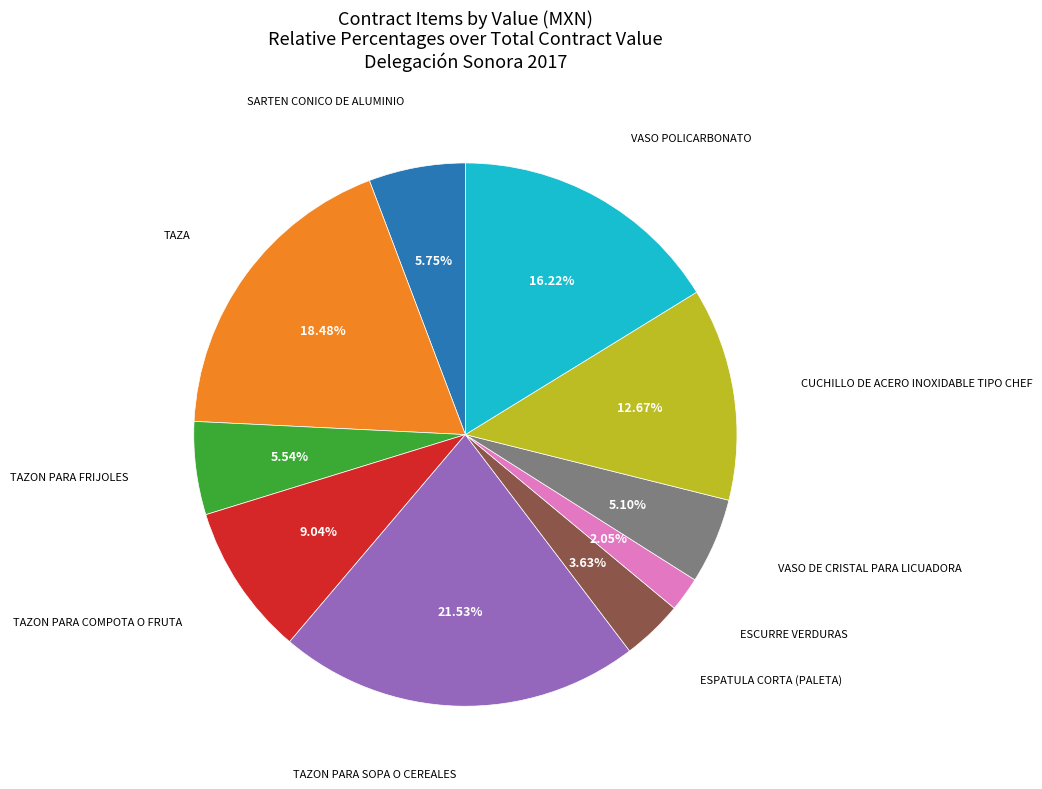

Is there any slice that represents more than half of the pie?

No